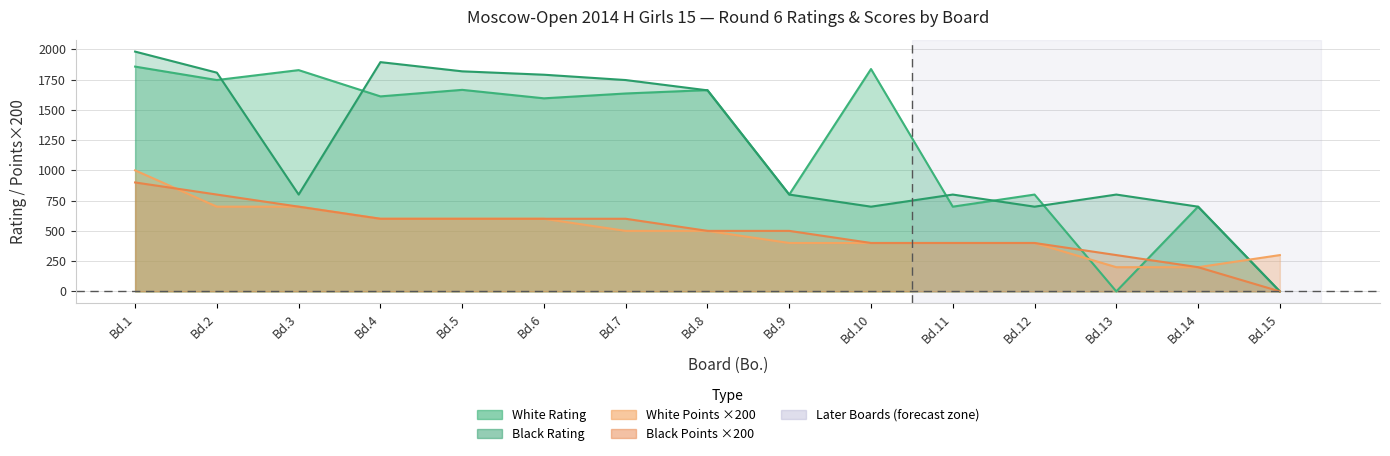

Where do White Points and White Rating first cross each other?

Bd.12 and Bd.13